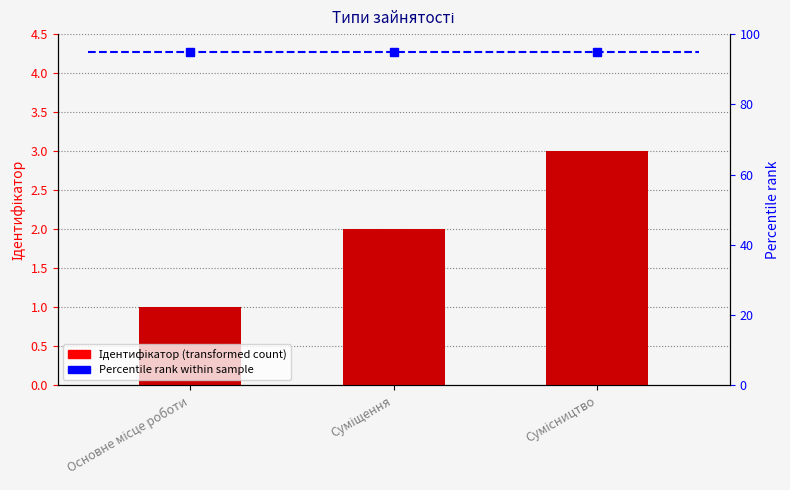

What is the change in value from Основне місце роботи to Суміщення?

+1